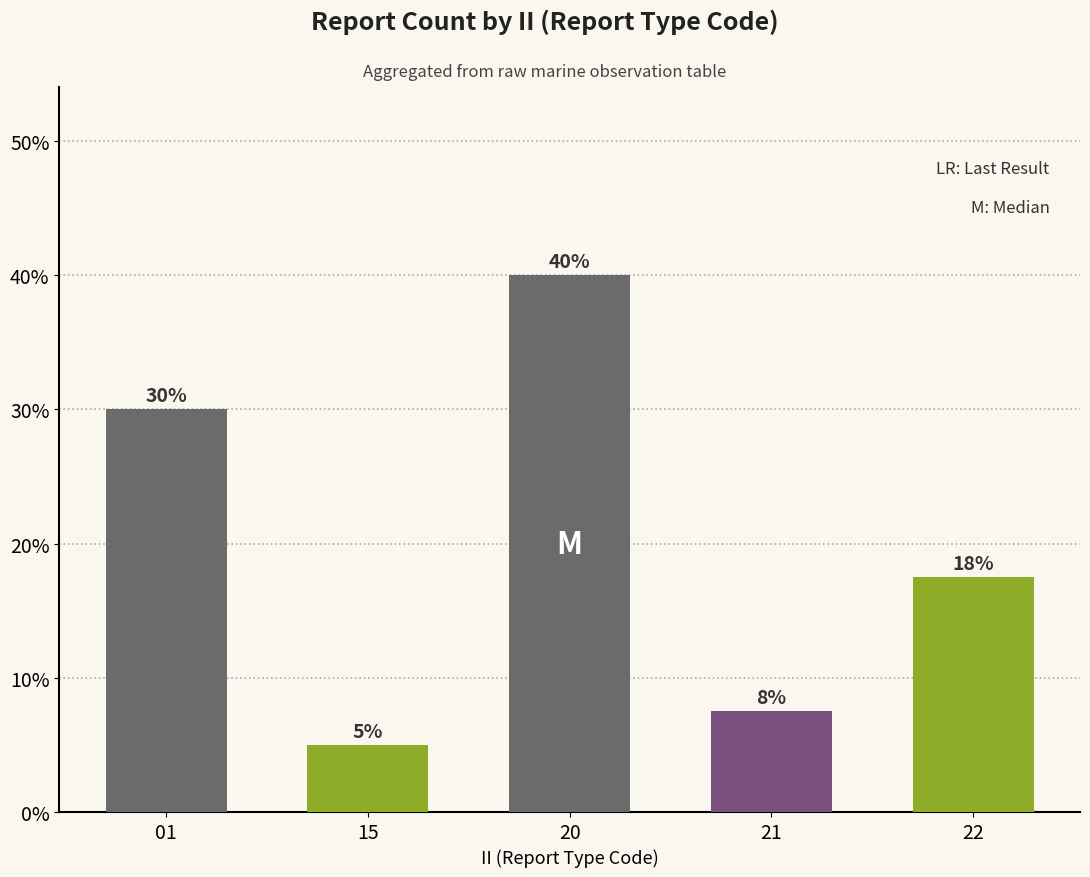

What is the value of the 3rd bar from the left?

40.0